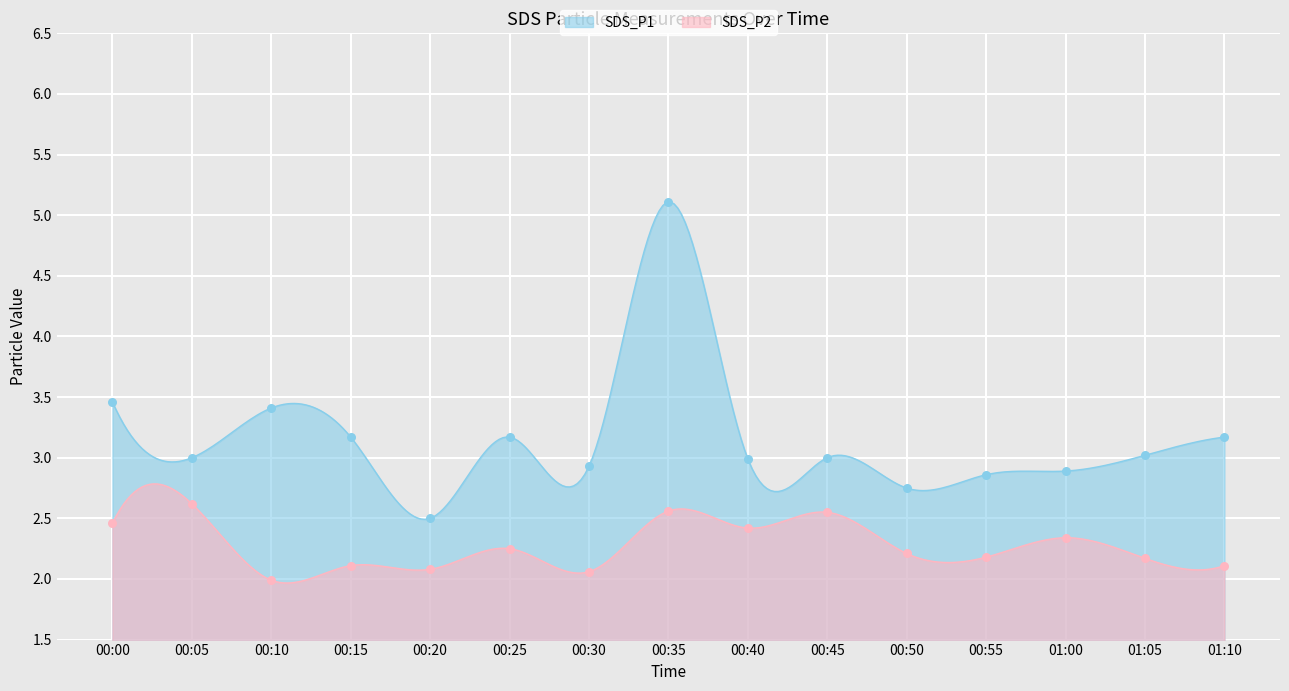

At how many categories does at least one series exceed 3?

7